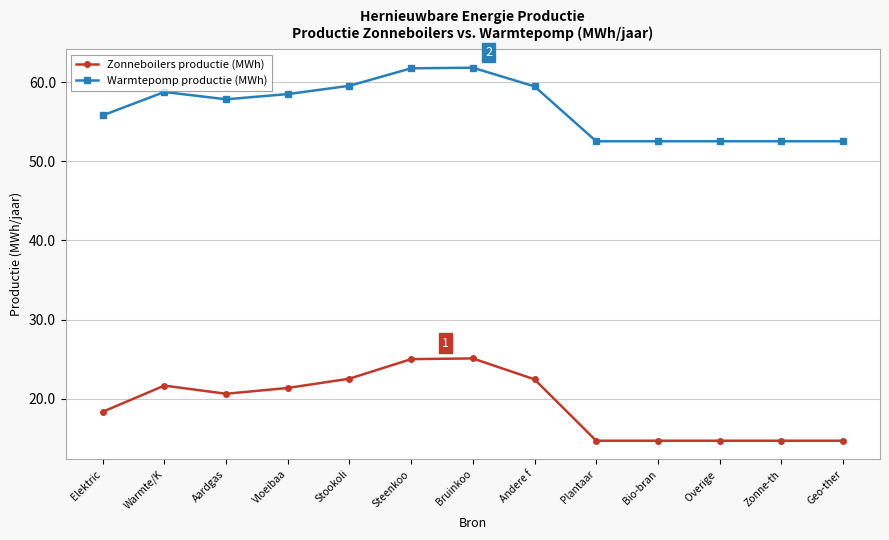

Rank the series by their maximum value, from highest to lowest.

Warmtepomp productie (MWh), Zonneboilers productie (MWh)